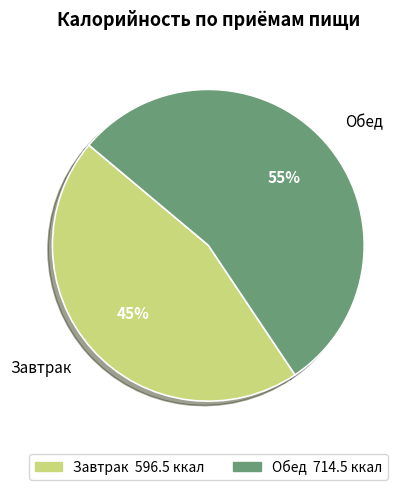

Which category accounts for the majority?

Обед